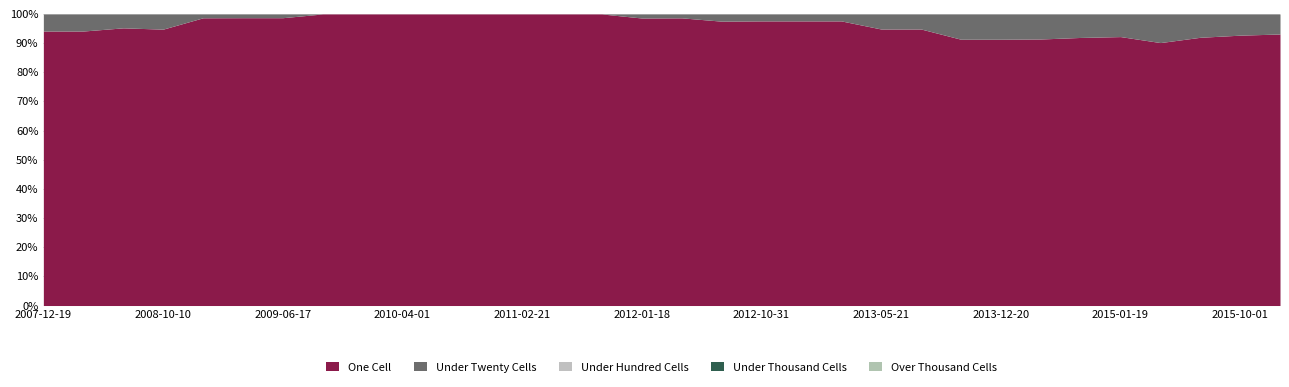

At which category does the chart reach its minimum across all series?

2009-09-25